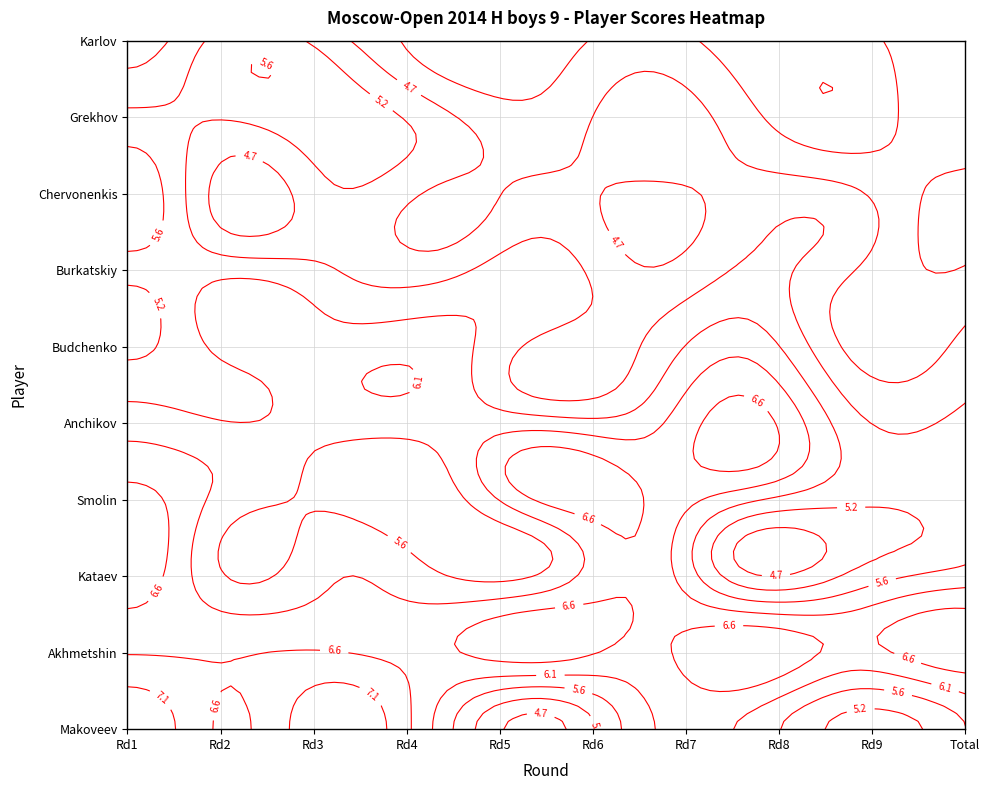

How many 7 values are between 4 and 5?

9